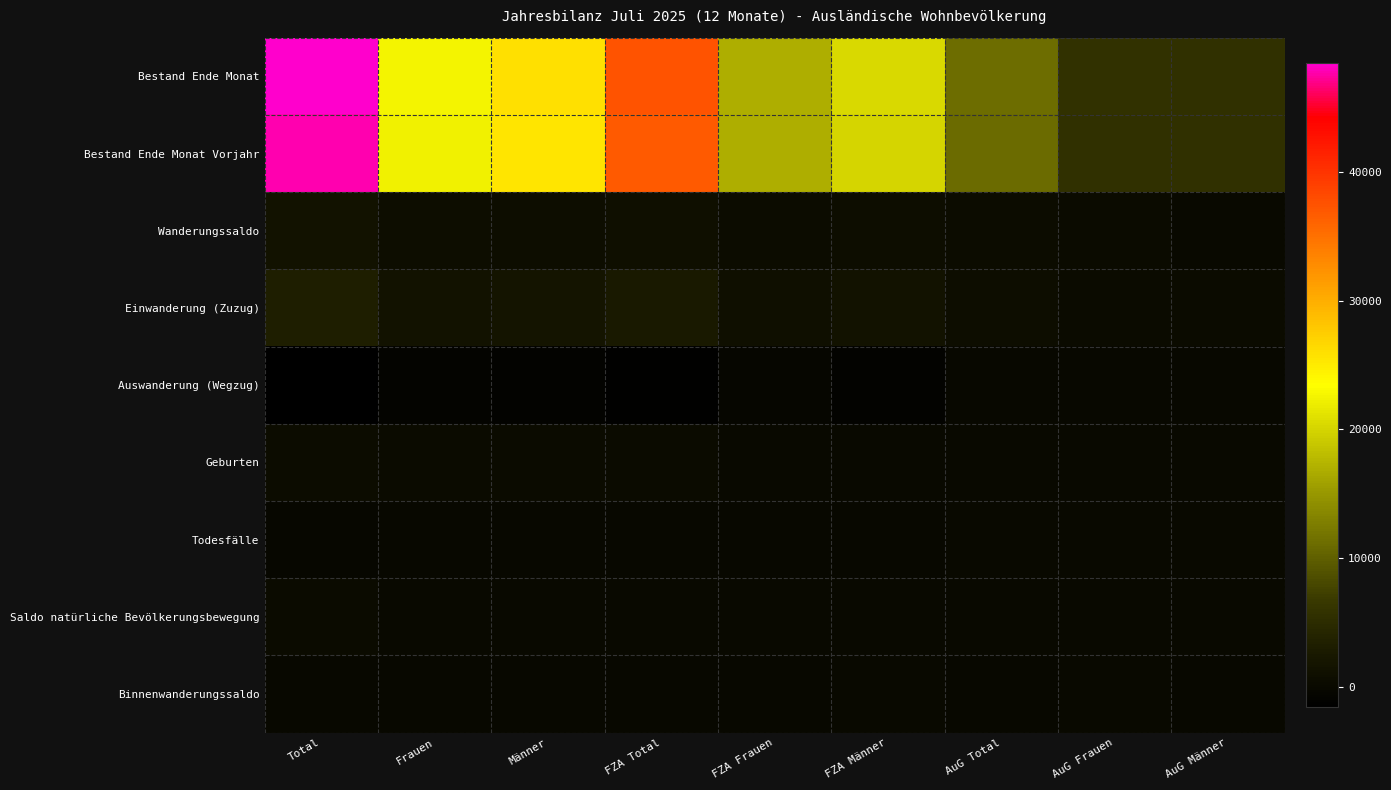

Reading left to right, extract all data points from this chart.

Bestand Ende Monat: Total=48461	Frauen=22638	Männer=25823	FZA Total=37323	FZA Frauen=16983	FZA Männer=20340	AuG Total=11138	AuG Frauen=5655	AuG Männer=5483
Bestand Ende Monat Vorjahr: Total=47820	Frauen=22354	Männer=25466	FZA Total=36831	FZA Frauen=16819	FZA Männer=20012	AuG Total=10989	AuG Frauen=5535	AuG Männer=5454
Wanderungssaldo: Total=1484	Frauen=734	Männer=750	FZA Total=1109	FZA Frauen=508	FZA Männer=601	AuG Total=375	AuG Frauen=226	AuG Männer=149
Einwanderung (Zuzug): Total=3266	Frauen=1436	Männer=1830	FZA Total=2620	FZA Frauen=1101	FZA Männer=1519	AuG Total=646	AuG Frauen=335	AuG Männer=311
Auswanderung (Wegzug): Total=-1589	Frauen=-654	Männer=-935	FZA Total=-1388	FZA Frauen=-567	FZA Männer=-821	AuG Total=-201	AuG Frauen=-87	AuG Männer=-114
Geburten: Total=414	Frauen=202	Männer=212	FZA Total=313	FZA Frauen=156	FZA Männer=157	AuG Total=101	AuG Frauen=46	AuG Männer=55
Todesfälle: Total=-240	Frauen=-104	Männer=-136	FZA Total=-220	FZA Frauen=-100	FZA Männer=-120	AuG Total=-20	AuG Frauen=-4	AuG Männer=-16
Saldo natürliche Bevölkerungsbewegung: Total=174	Frauen=98	Männer=76	FZA Total=93	FZA Frauen=56	FZA Männer=37	AuG Total=81	AuG Frauen=42	AuG Männer=39
Binnenwanderungssaldo: Total=-123	Frauen=-84	Männer=-39	FZA Total=-72	FZA Frauen=-62	FZA Männer=-10	AuG Total=-51	AuG Frauen=-22	AuG Männer=-29